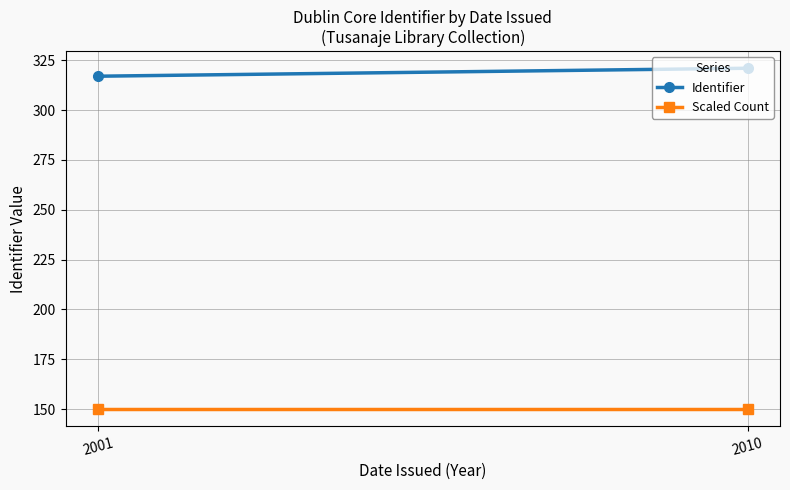

What is the value of the Identifier point at the 1st from the left?

317